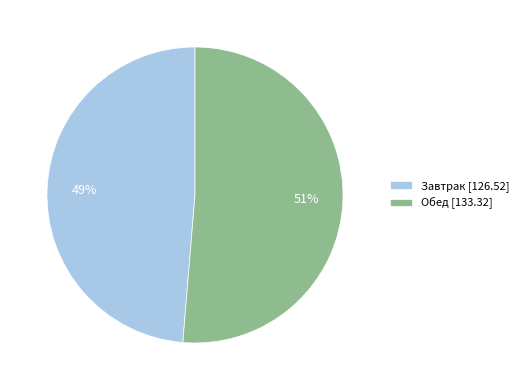

To the nearest percent, what is the combined percentage of Обед and Завтрак?

100%